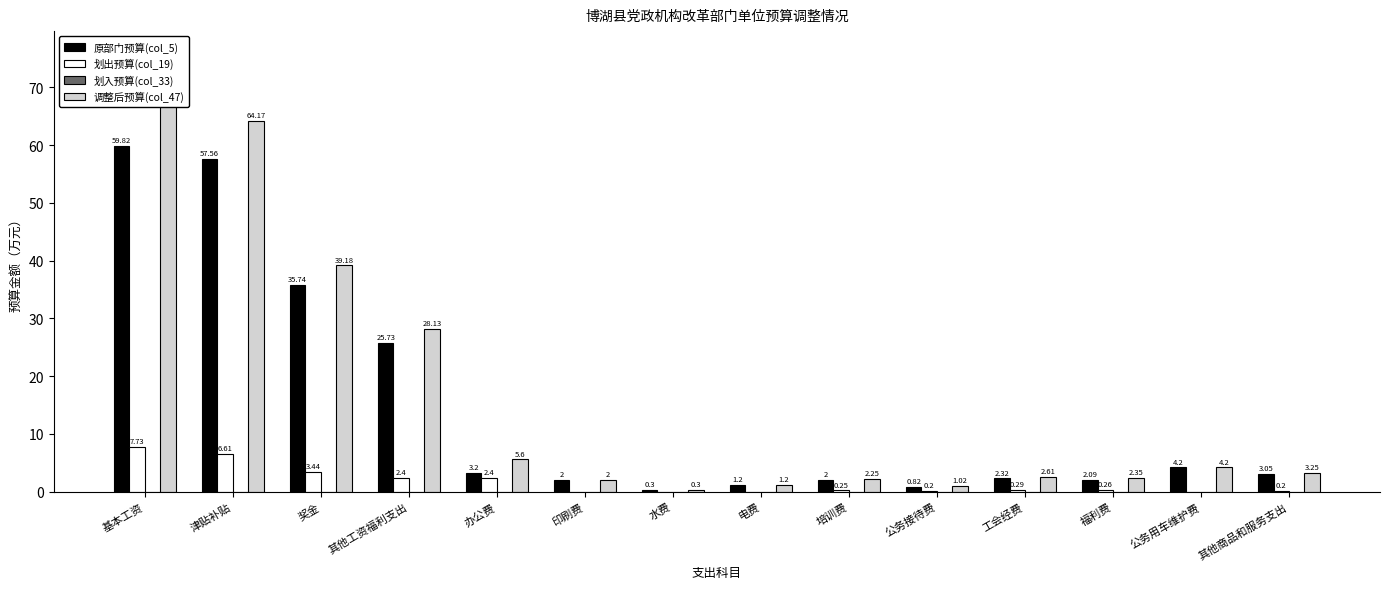

How many groups of bars are there?

14